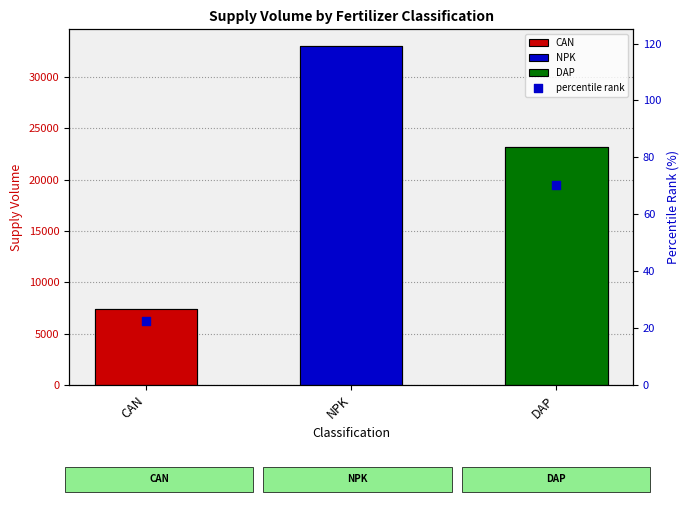

Between DAP and CAN, which is larger?

DAP